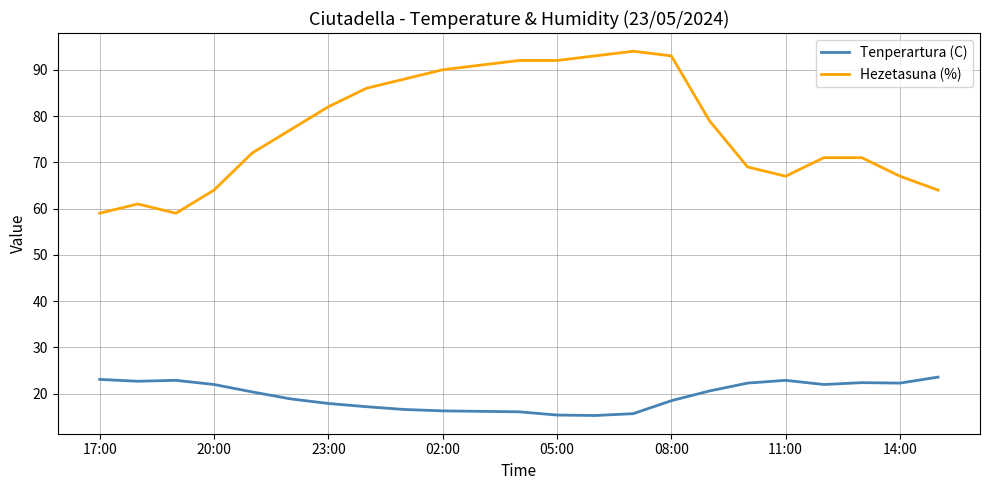

Which series has the largest total across all categories?

Hezetasuna (%)